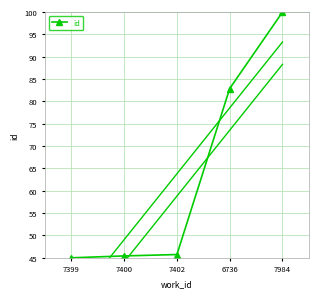

How many categories are shown in the chart?

5